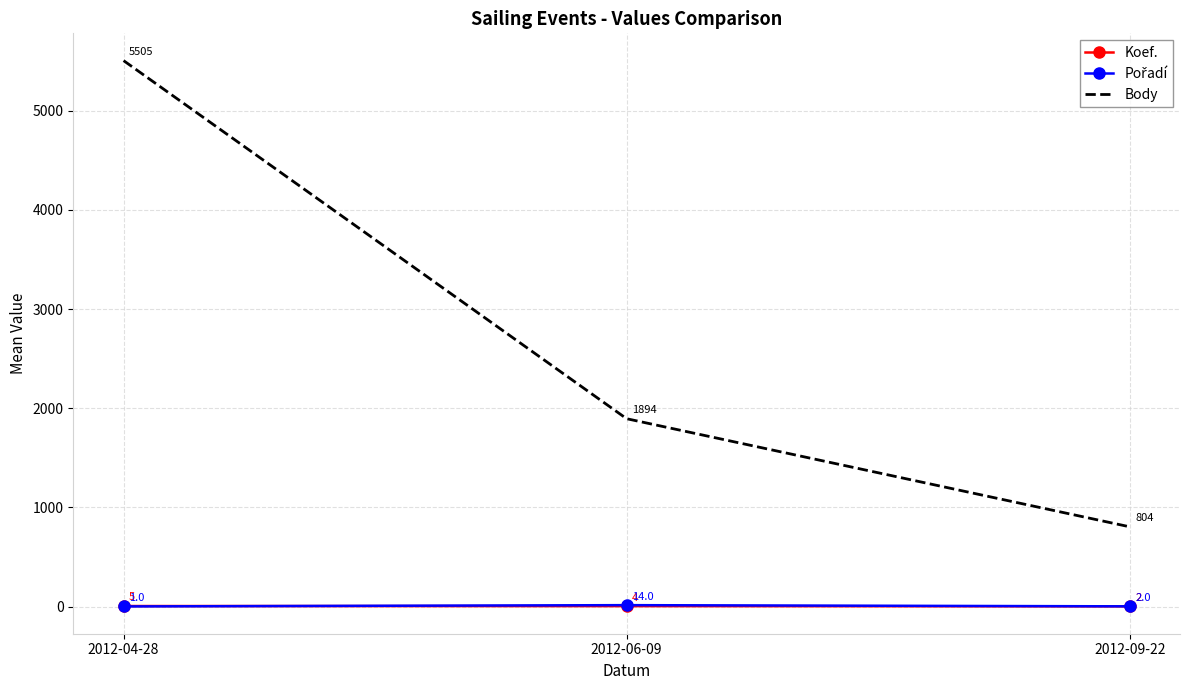

What is the minimum value for Koef.?

2